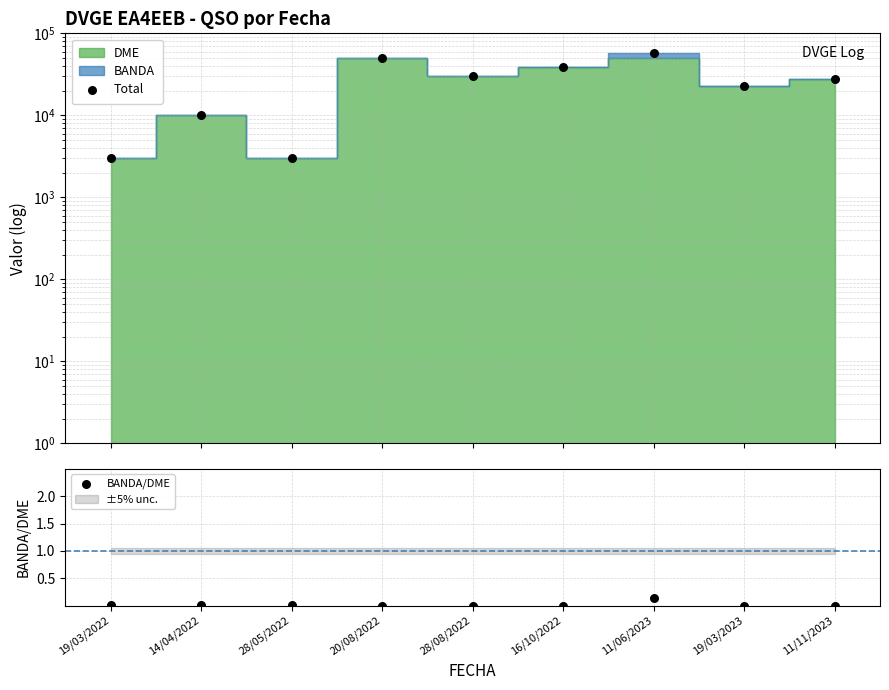

At which category is the sum across all series the highest?

11/06/2023